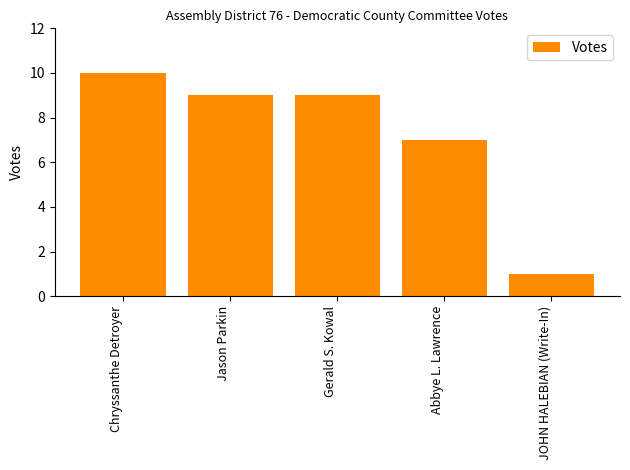

Approximately how many times larger is the value at Gerald S. Kowal compared to JOHN HALEBIAN (Write-In)?

9.0